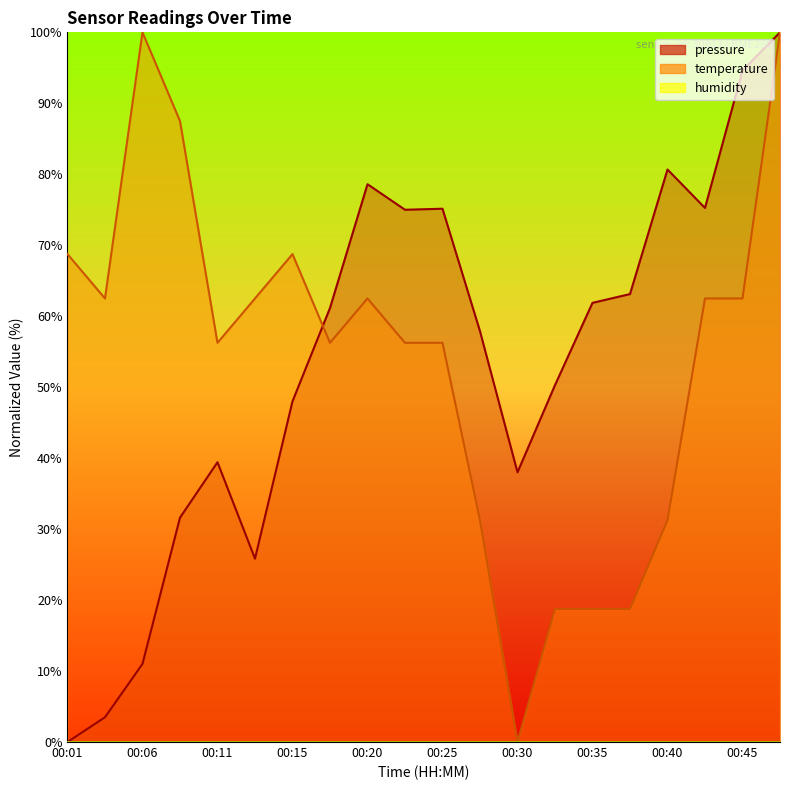

True or false: temperature and pressure intersect in this chart.

True